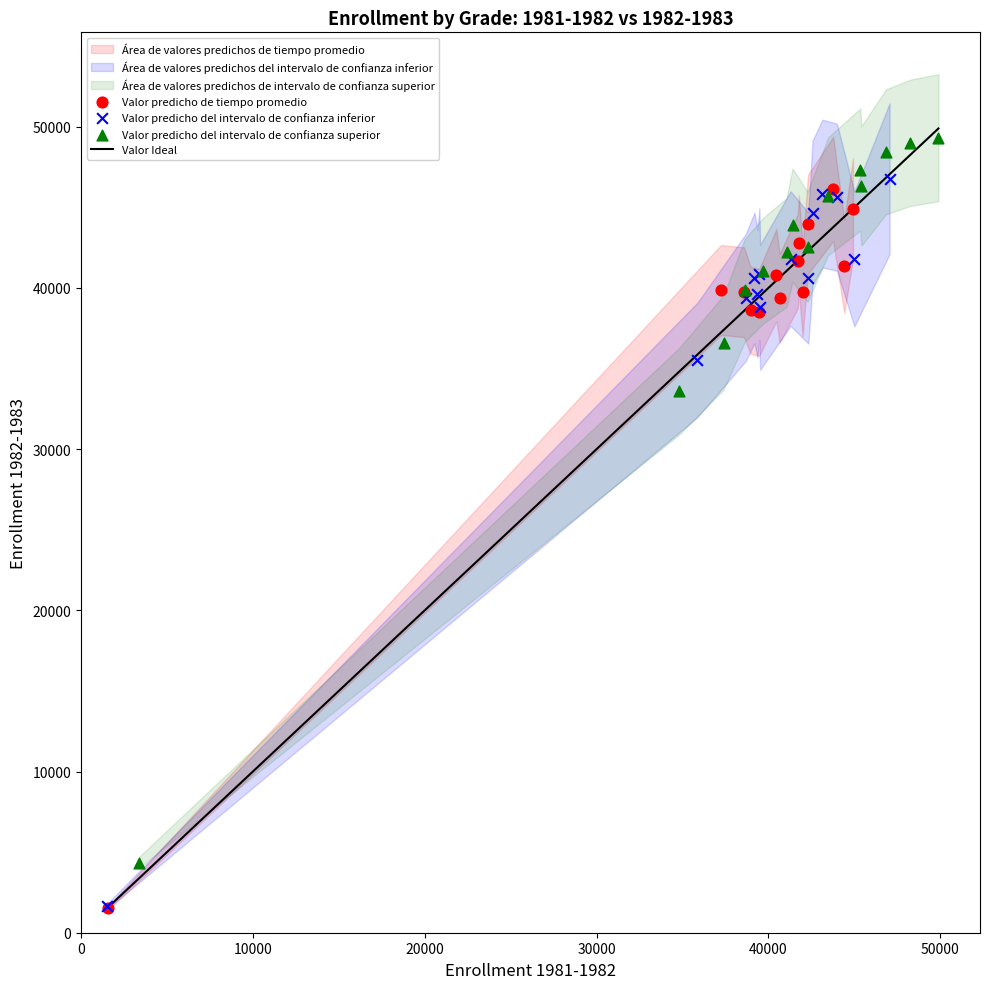

Which series reaches the maximum Y coordinate?

Valor predicho del intervalo de confianza superior